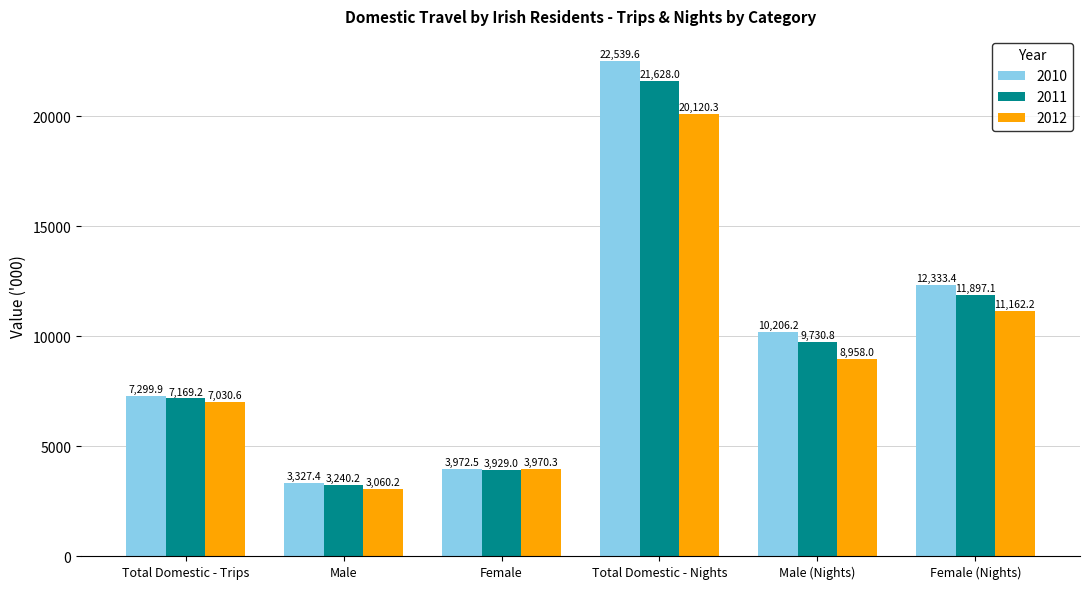

How many distinct data groups are displayed?

3